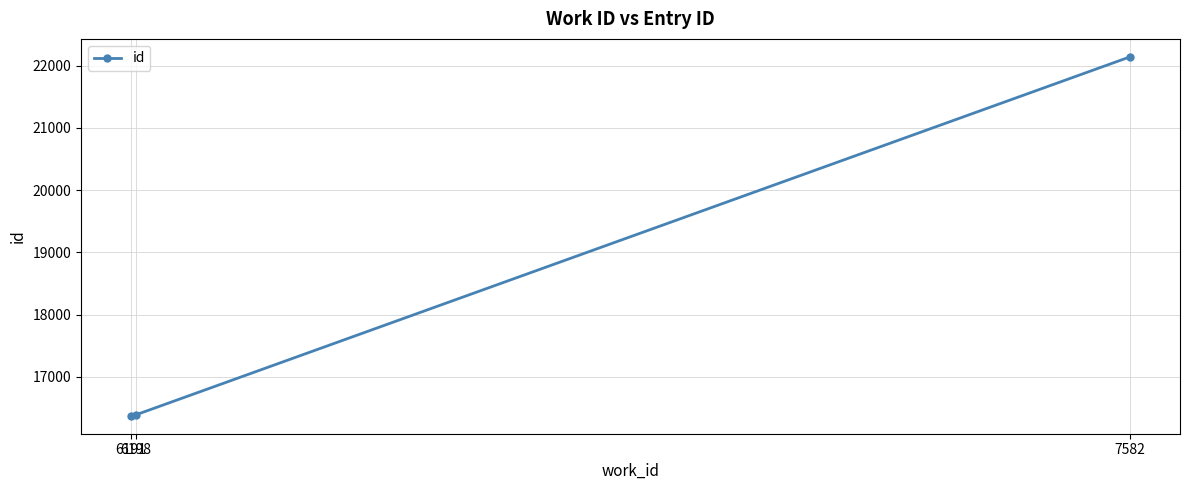

What is the average value?

18301